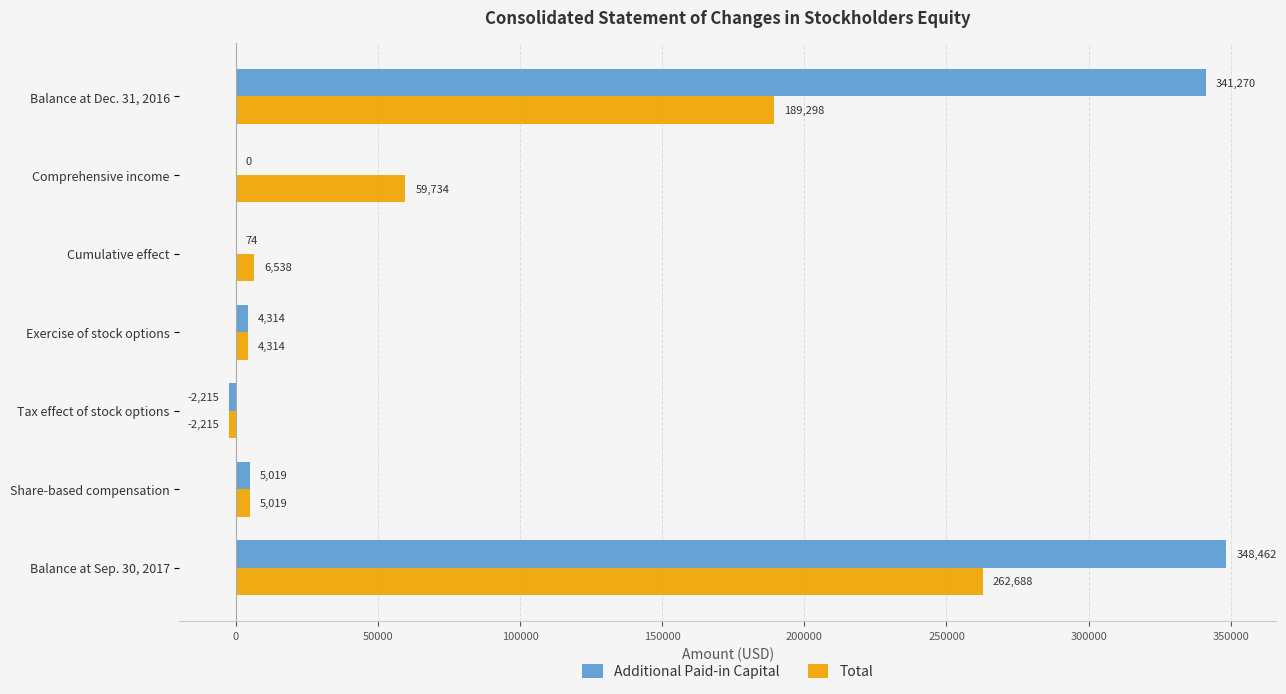

At which label is Total closest to 130236?

Balance at Dec. 31, 2016